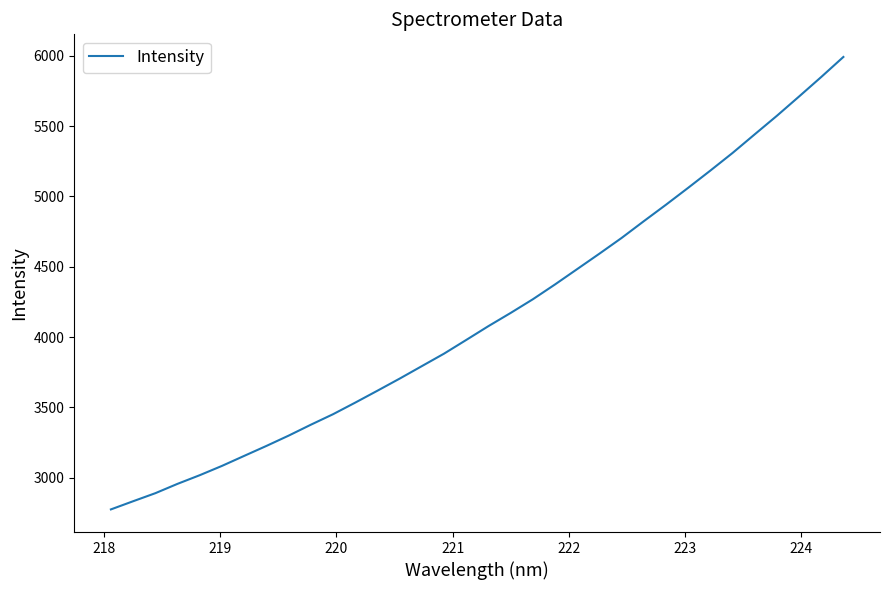

What is the maximum value shown in the chart?

5992.2